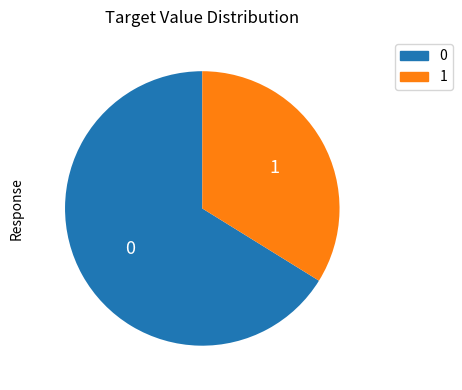

Is there a majority slice in this chart?

Yes